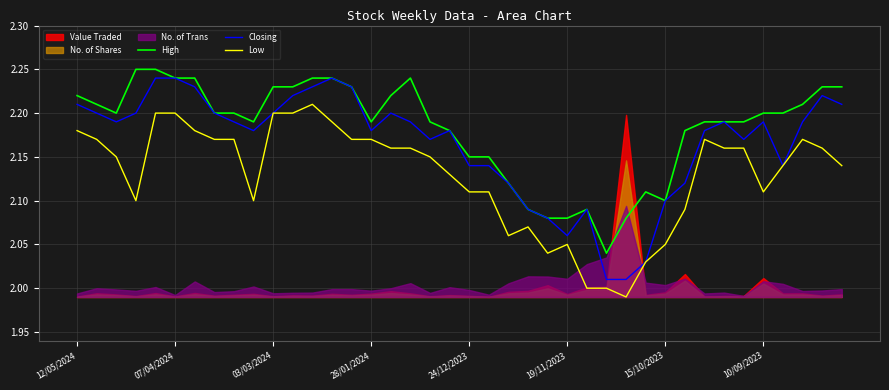

Which series changed the most between 21 and 27?

Closing